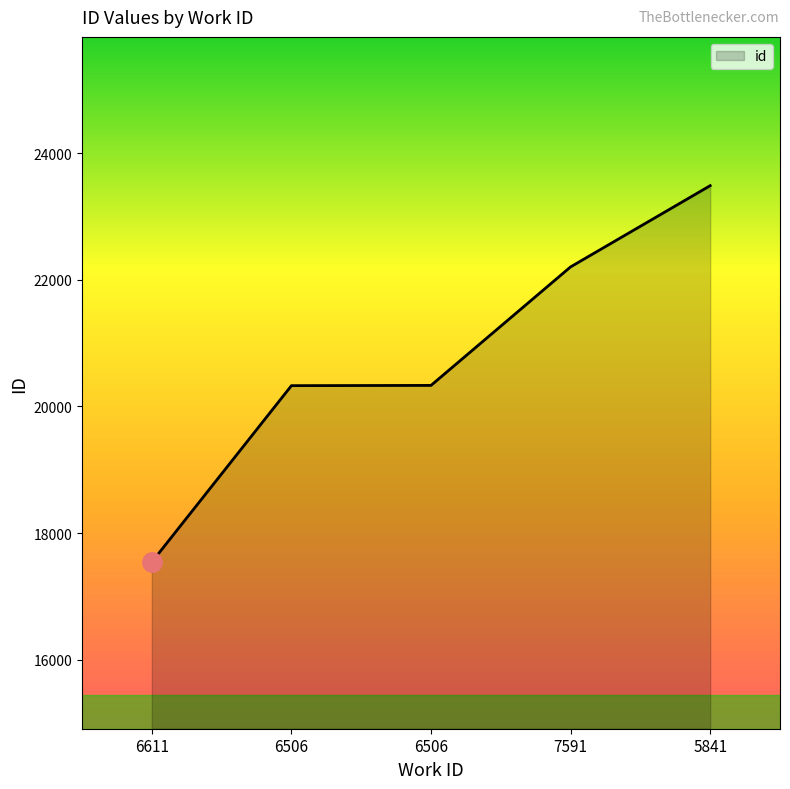

At which label is the value closest to 20514?

6506